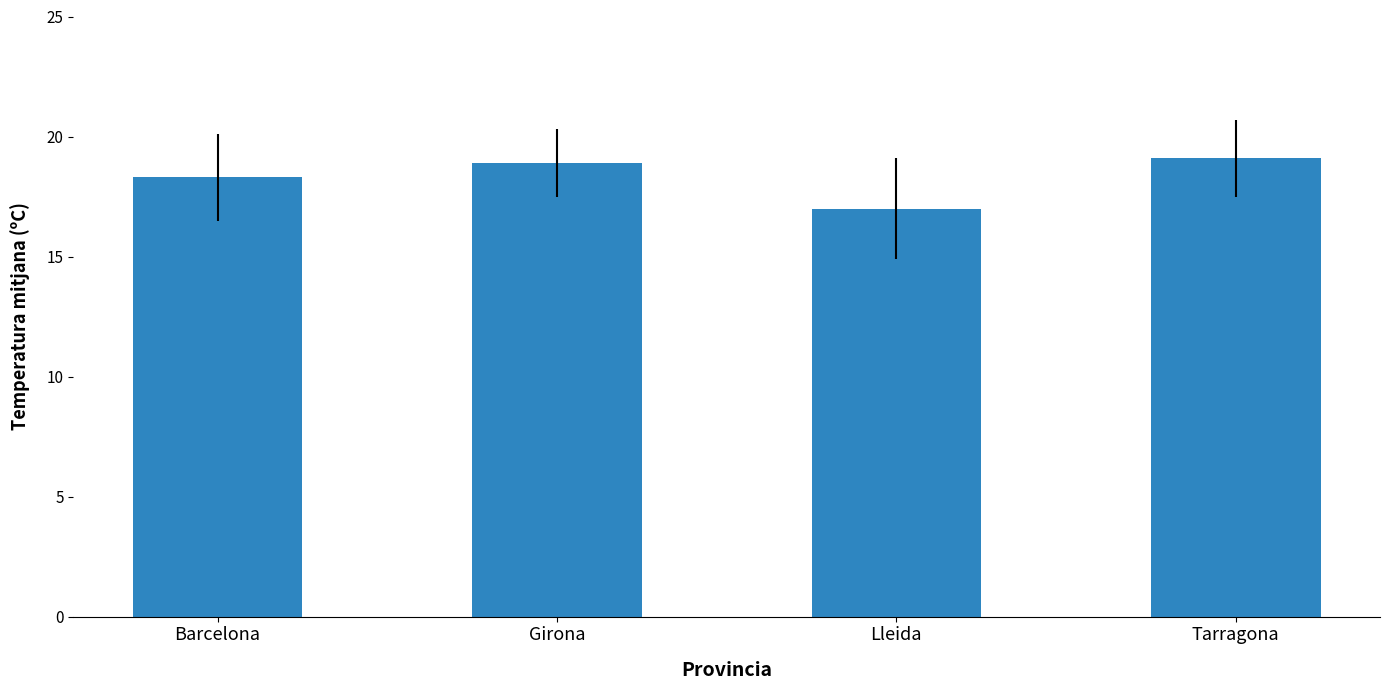

Reading left to right, transcribe all the data shown in this chart.

18.3	18.9	17.0	19.1